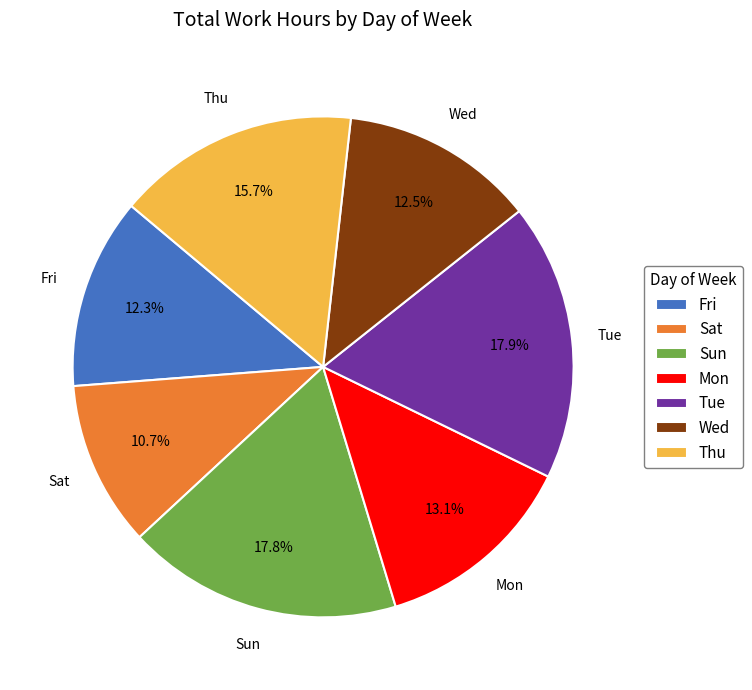

What percentage is the Fri slice, to the nearest percent?

12%